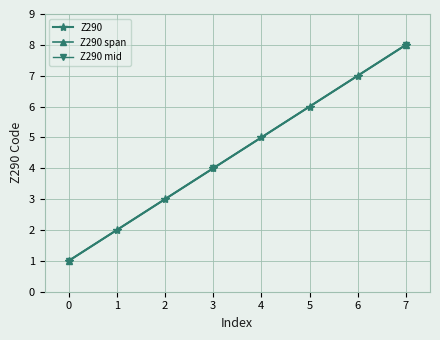

What is the sum of all values?

36